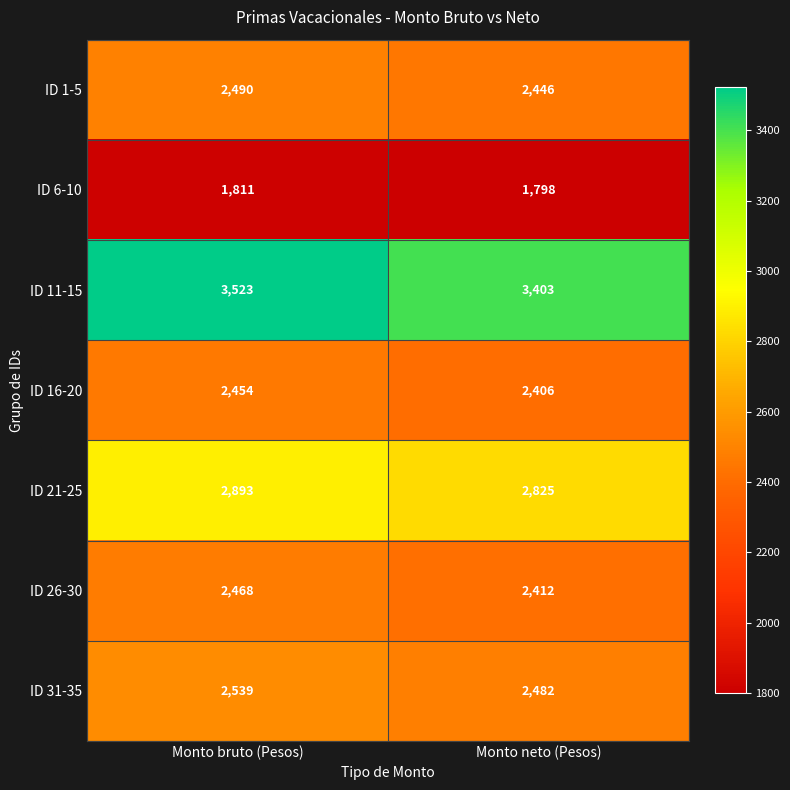

Which category has the highest value across all series?

Monto bruto (Pesos)